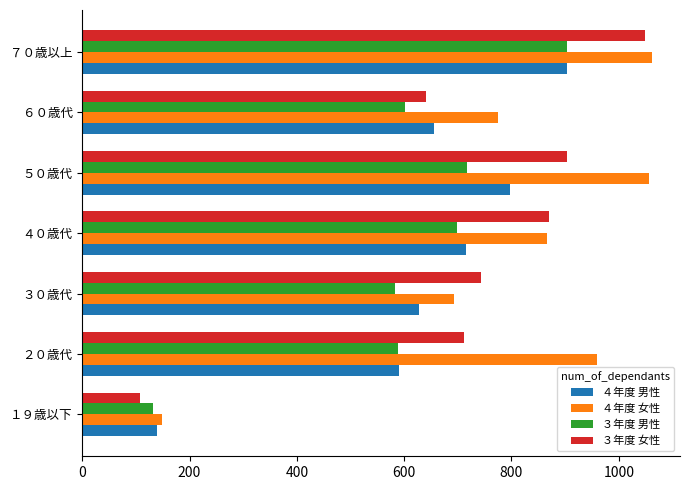

What is the difference between the highest and lowest values at ５０歳代?

338